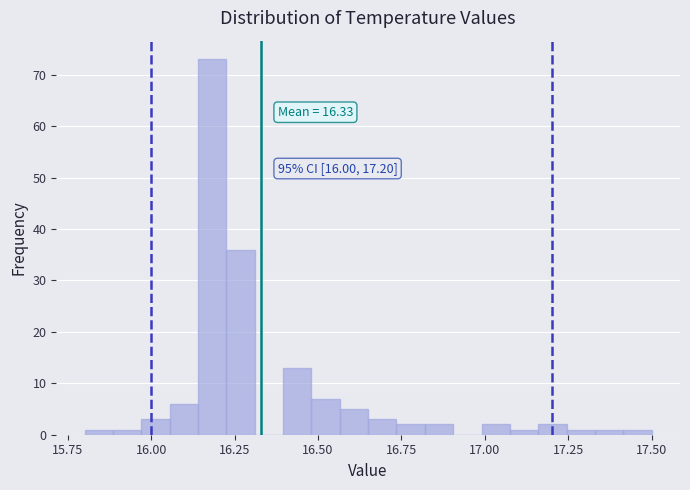

Read against the x-axis, roughly where is the centre of the tallest bar?

16.20